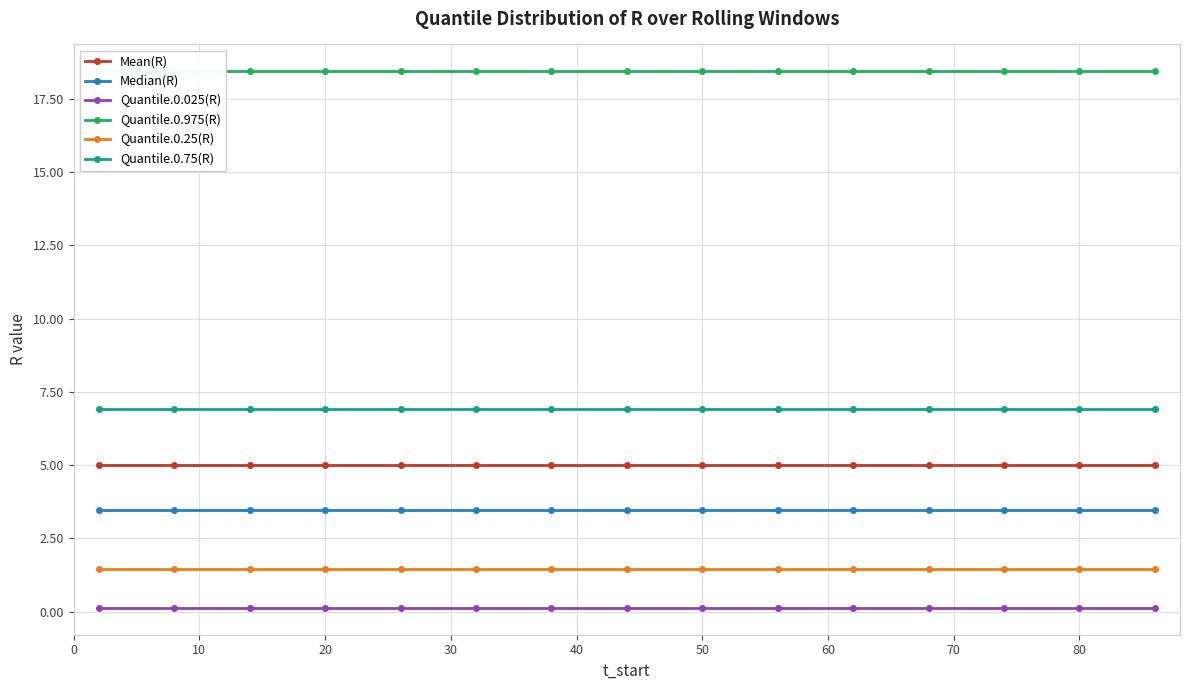

What is the smallest value displayed?

0.1